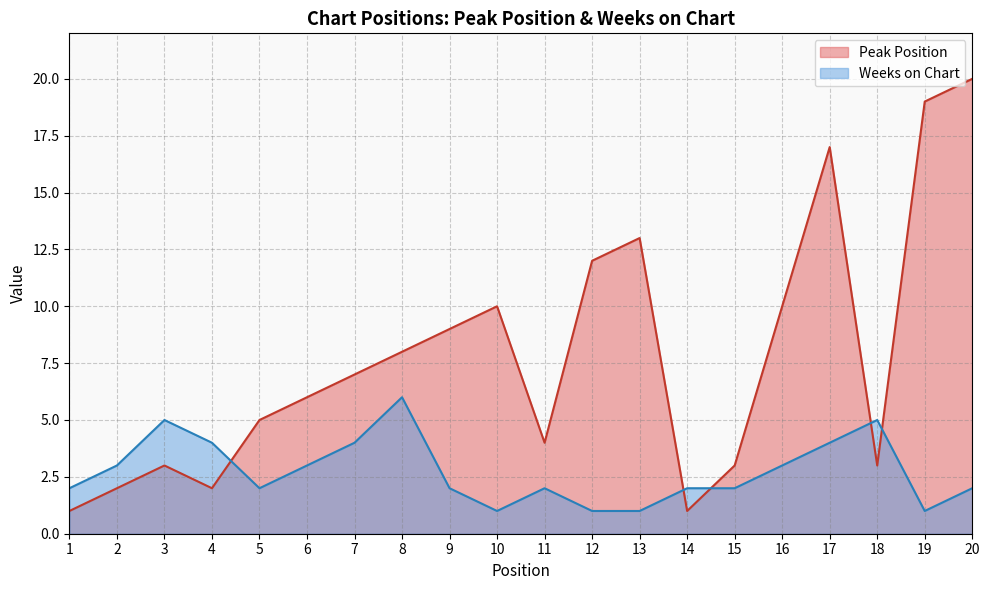

How many data points in Weeks on Chart are above 2?

9